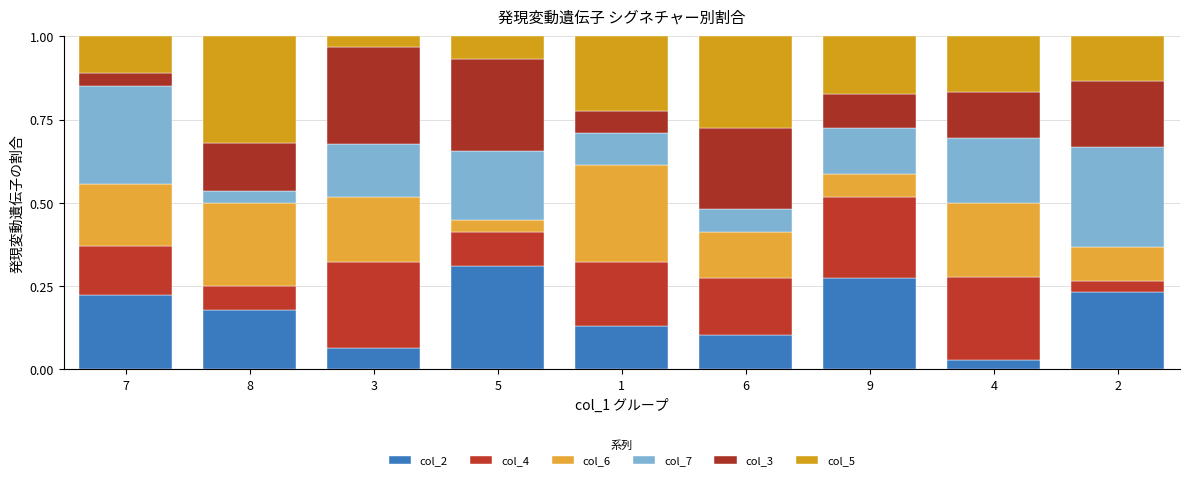

What position from the right is 2?

1